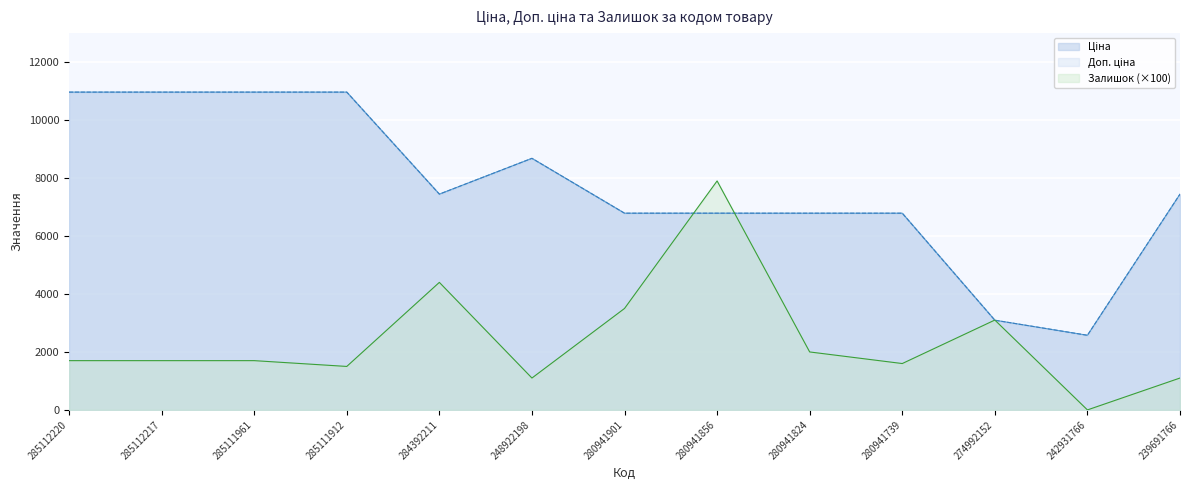

List the labels in order of Доп. ціна value, largest first.

285112220, 285112217, 285111961, 285111912, 248922198, 284392211, 239691766, 280941901, 280941856, 280941824, 280941739, 274992152, 242931766